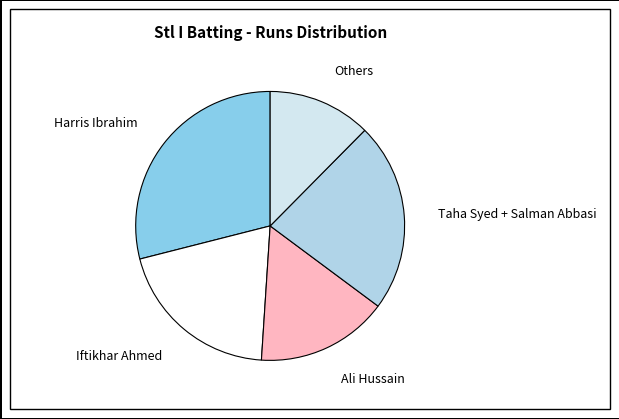

Which slice is the largest?

Harris Ibrahim